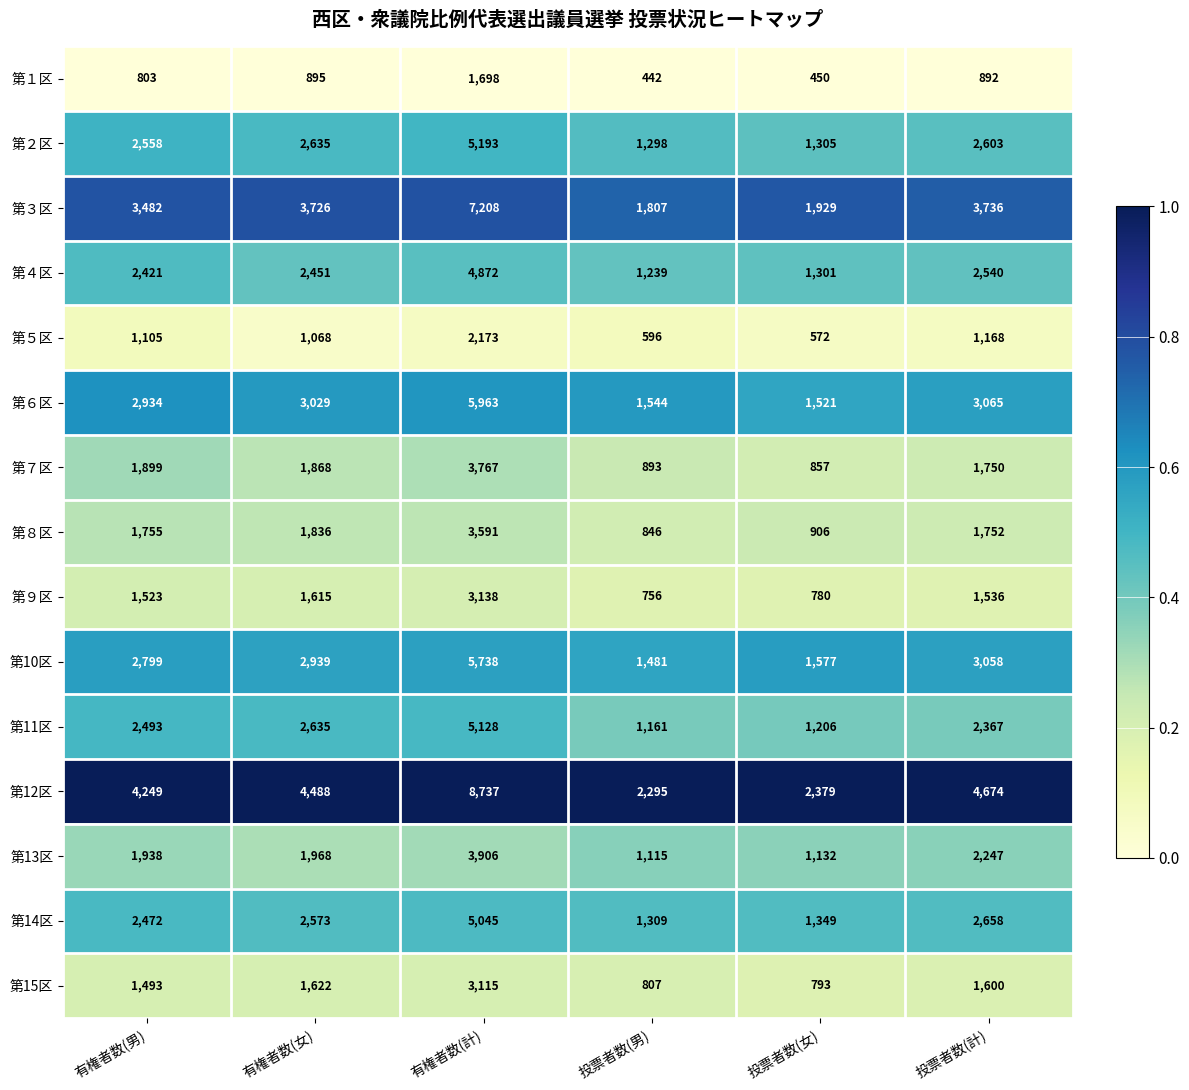

At which label does 第２区 first exceed 2603?

有権者数(女)